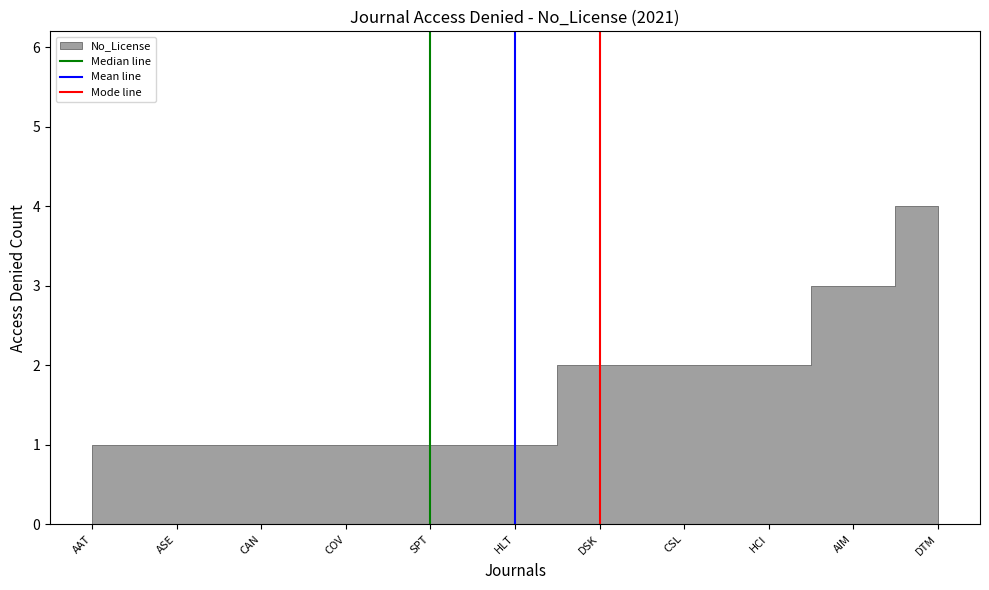

Which category has the lowest value in the Mean line series?

HLT